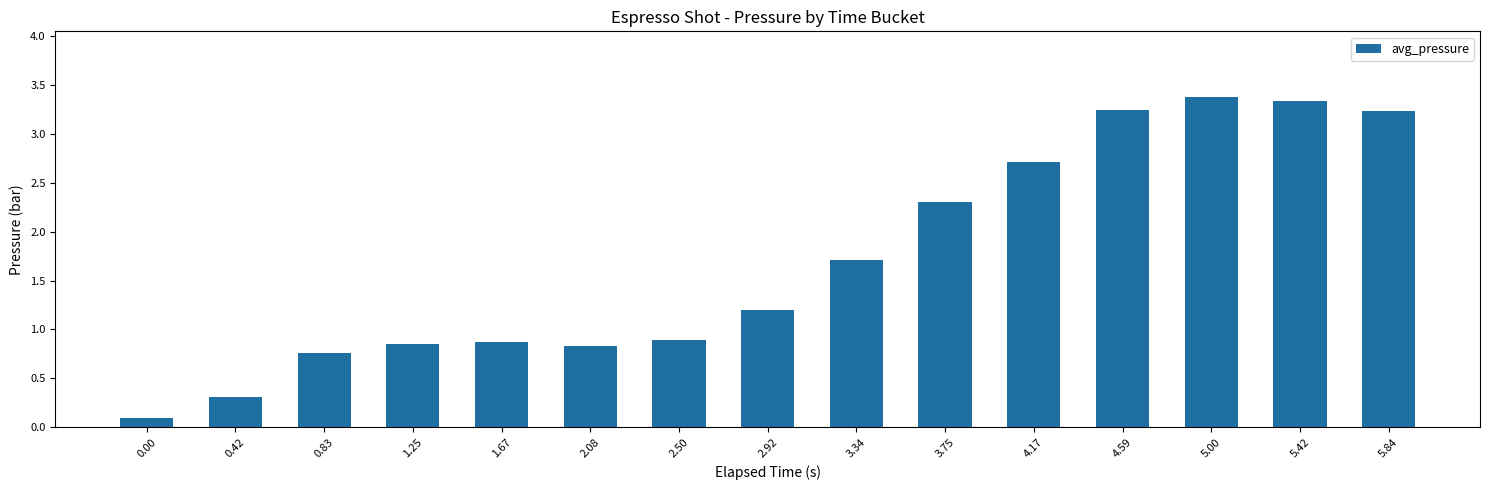

What is the value of the 2nd bar from the left?

0.3